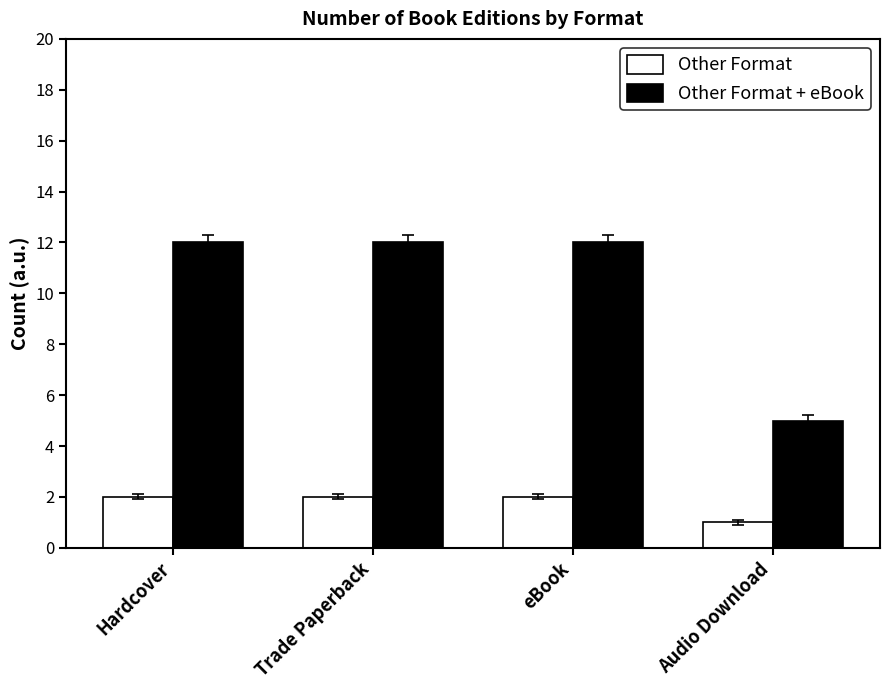

What are all the series names shown in the legend?

Other Format, Other Format + eBook